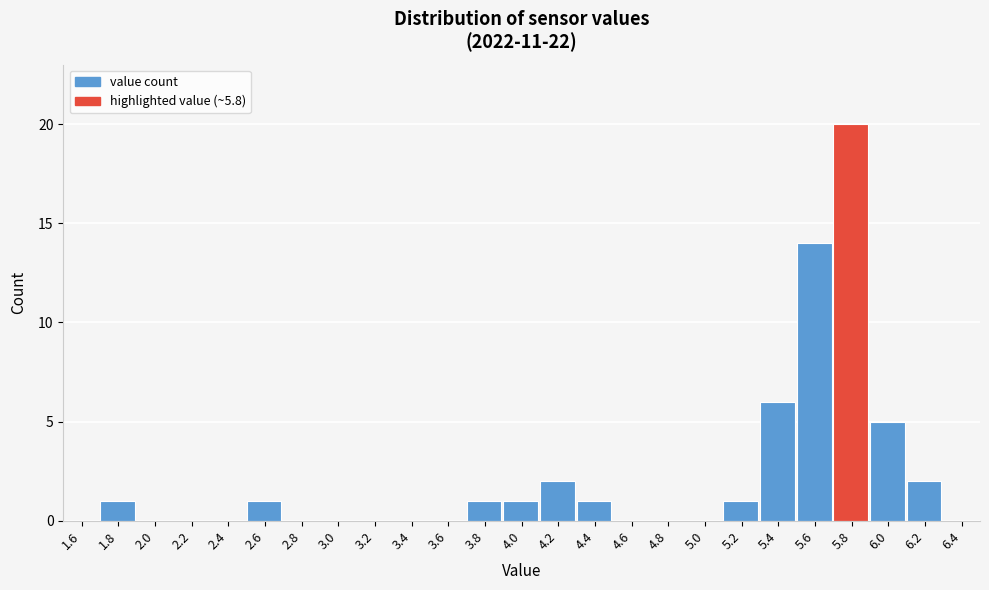

Reading left to right, list all the values displayed in this chart.

1.6=0	1.8=1	2.0=0	2.2=0	2.4=0	2.6=1	2.8=0	3.0=0	3.2=0	3.4=0	3.6=0	3.8=1	4.0=1	4.2=2	4.4=1	4.6=0	4.8=0	5.0=0	5.2=1	5.4=6	5.6=14	5.8=20	6.0=5	6.2=2	6.4=0